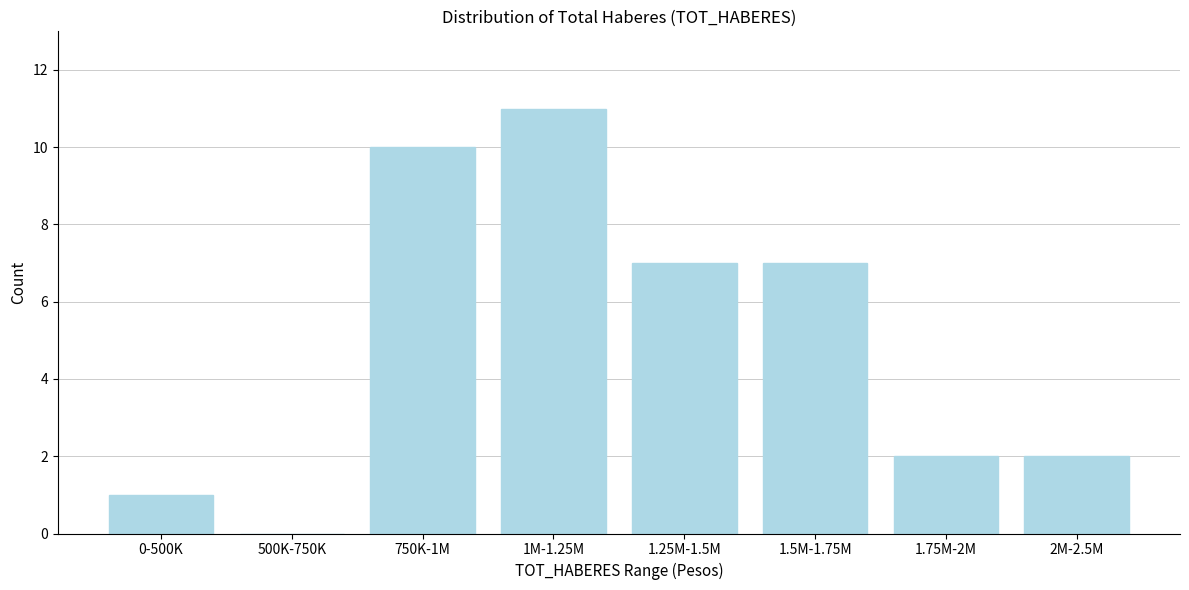

Reading right to left, list all the values displayed in this chart.

2M-2.5M=2	1.75M-2M=2	1.5M-1.75M=7	1.25M-1.5M=7	1M-1.25M=11	750K-1M=10	500K-750K=0	0-500K=1